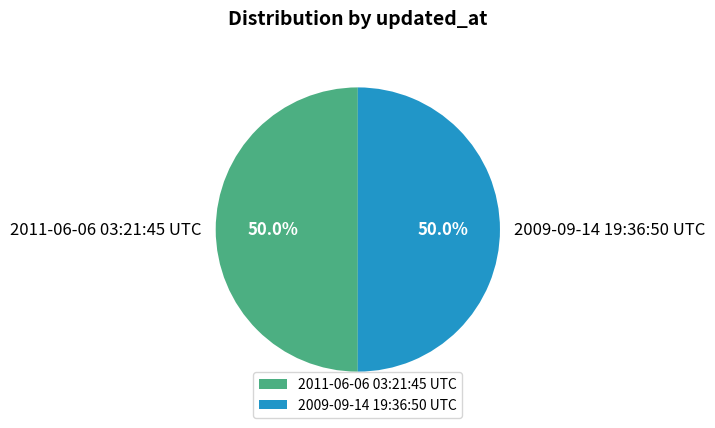

Count the number of slices in the pie.

2